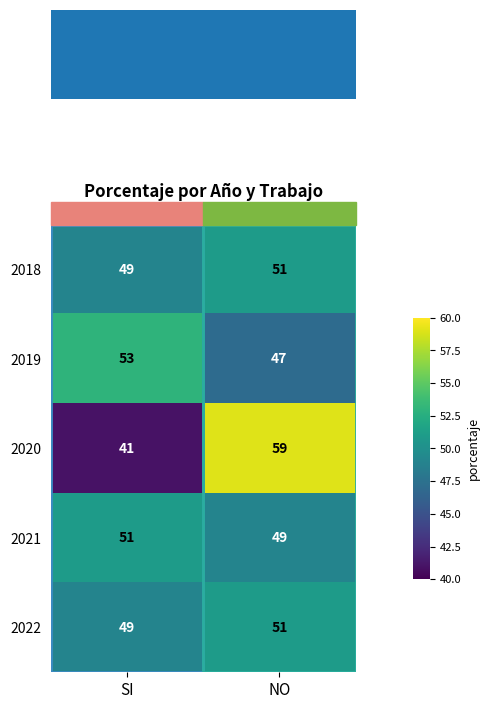

What is the minimum value shown in the chart?

41